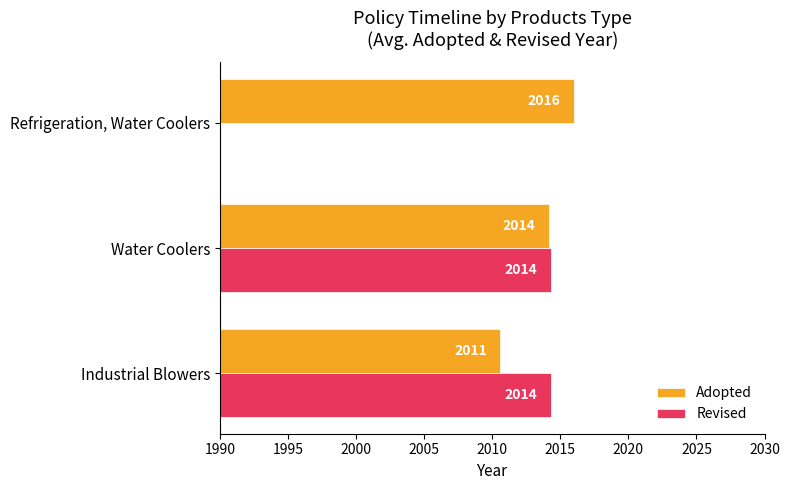

What is the difference between the highest and lowest values at Industrial Blowers?

3.7